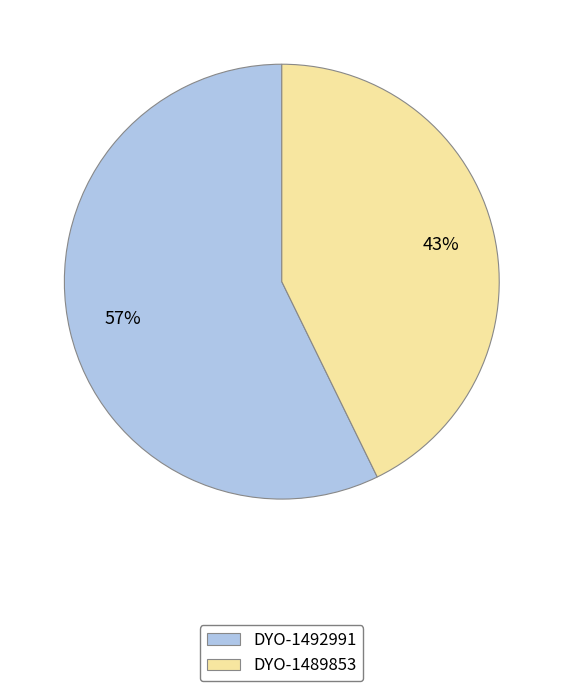

Does DYO-1492991 represent more than half of the total?

Yes